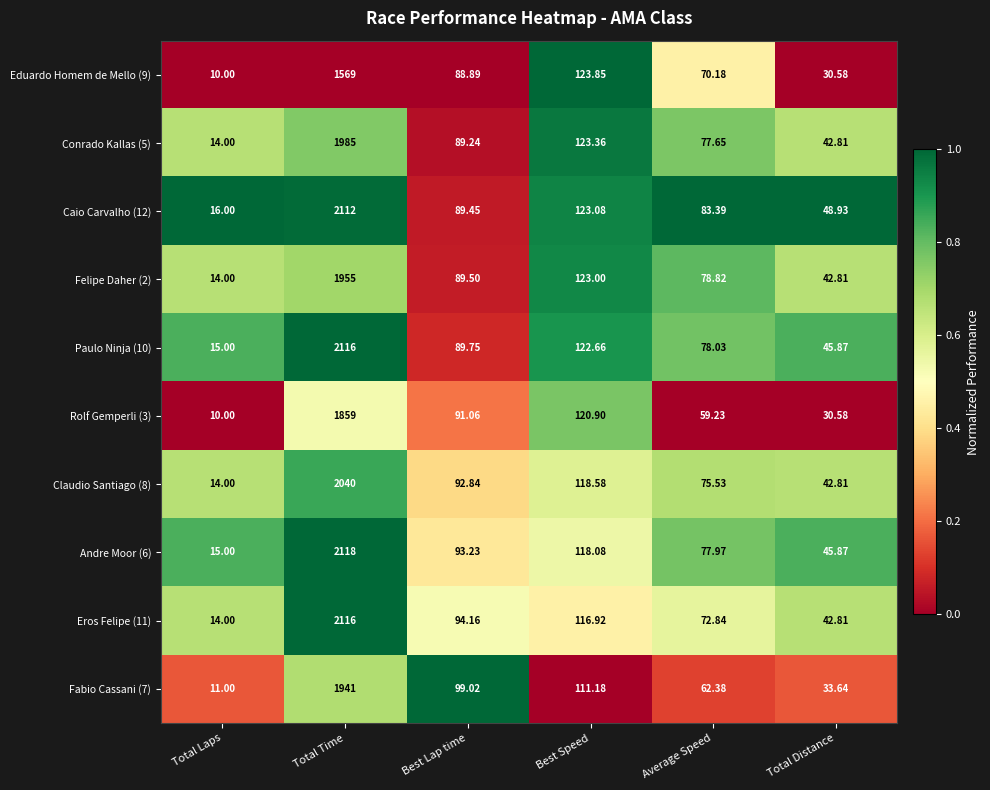

At which label is Claudio Santiago (8) closest to 1027?

Best Speed